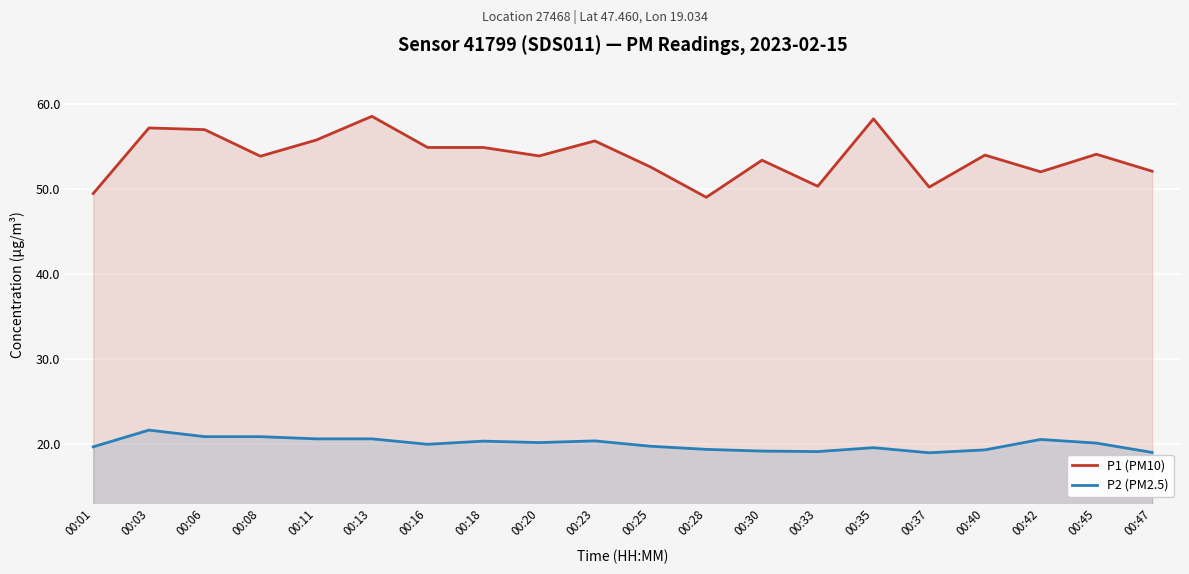

Which series has the largest total across all categories?

P1 (PM10)